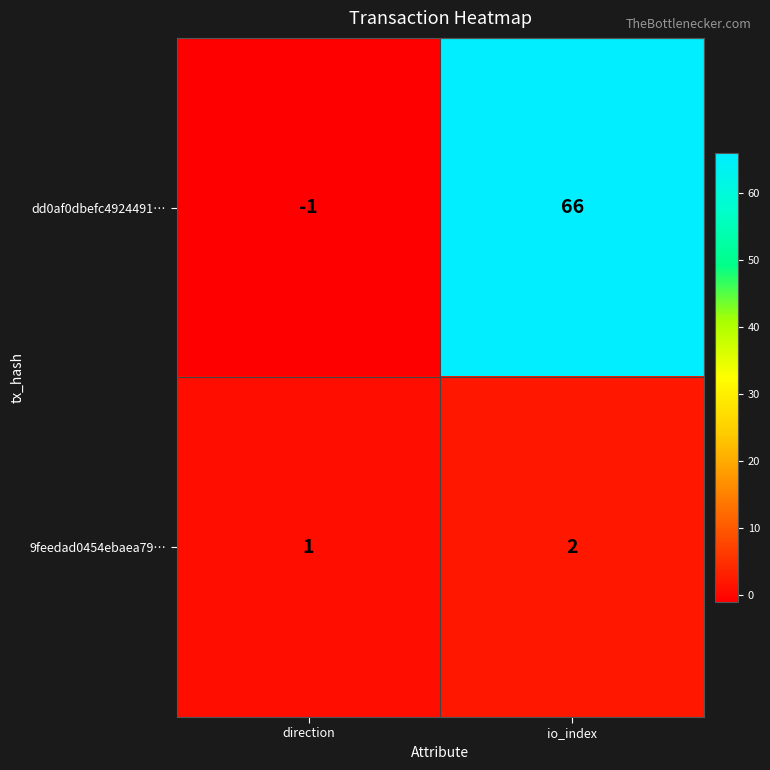

The dd0af0dbefc4924491… series shows 92 at io_index. True or false?

False